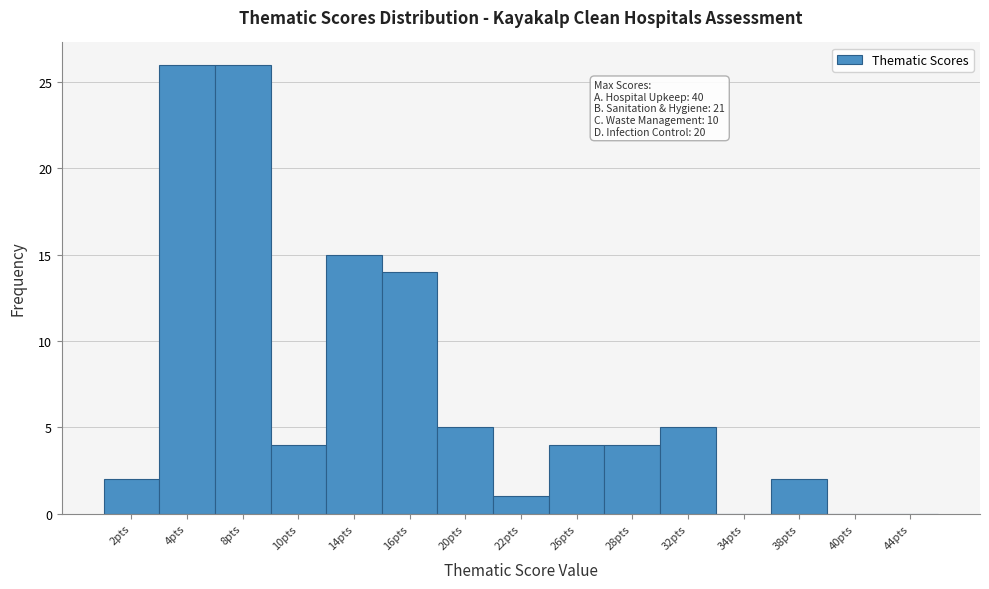

Reading left to right, transcribe all the data shown in this chart.

2pts=2	4pts=26	8pts=26	10pts=4	14pts=15	16pts=14	20pts=5	22pts=1	26pts=4	28pts=4	32pts=5	34pts=0	38pts=2	40pts=0	44pts=0